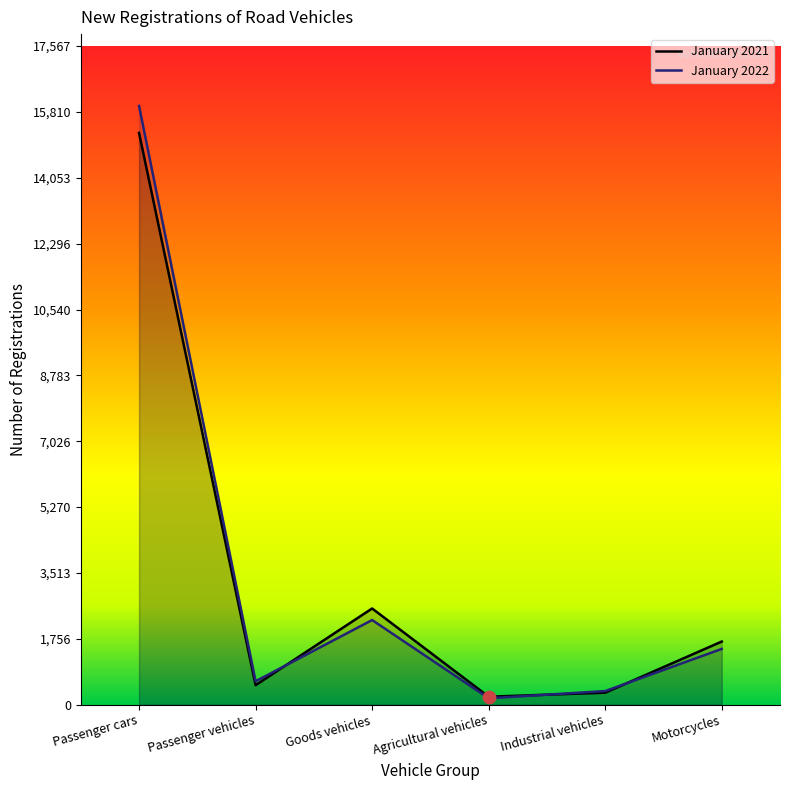

What is the total value across all series at Passenger cars?

31221